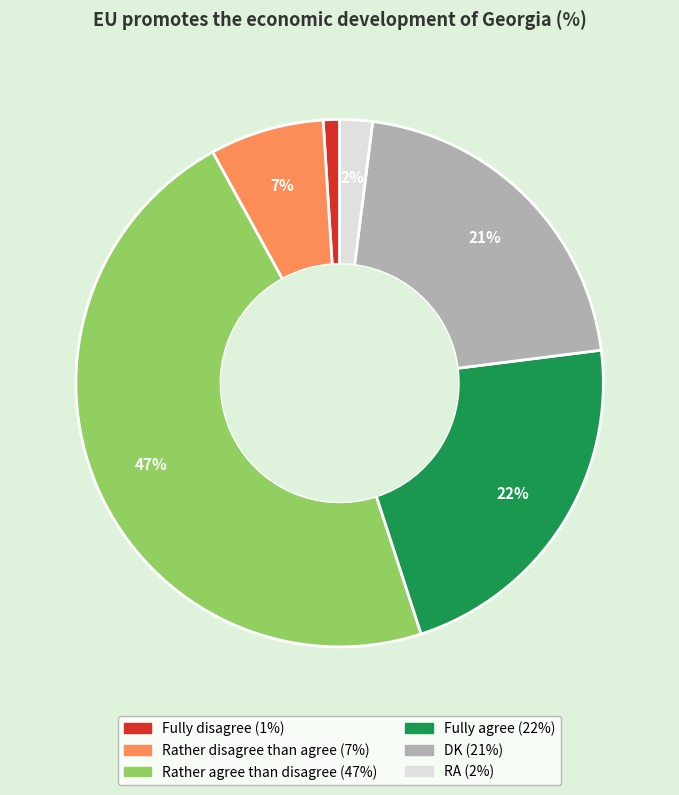

Is it true that RA is 17% of the pie?

False